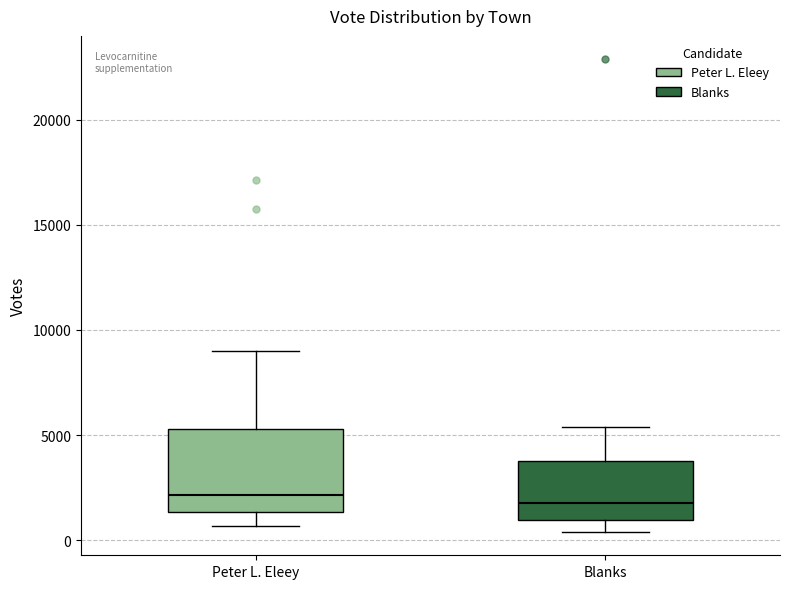

Reading left to right, transcribe this box plot: for each box, give where its median line is, the range the box spans, and where its two whiskers end, as read against the y-axis. The values are not printed on the chart, so give them approximately, as read against the axis.

Peter L. Eleey: median 2000, box 1500 to 5500, whiskers 500 to 9000
Blanks: median 2000, box 1000 to 4000, whiskers 500 to 5500